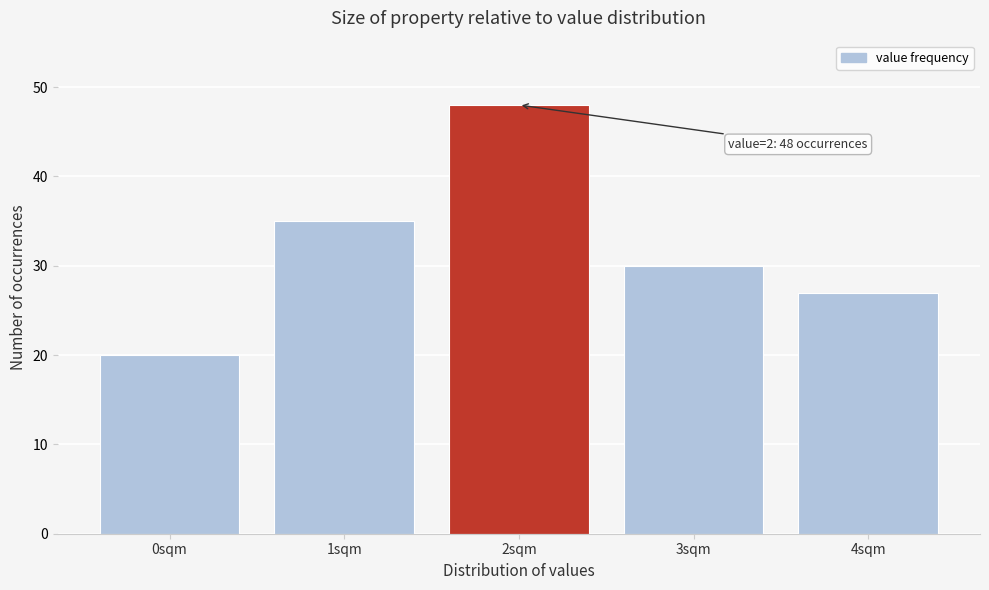

Reading left to right, list all the values displayed in this chart.

20	35	48	30	27